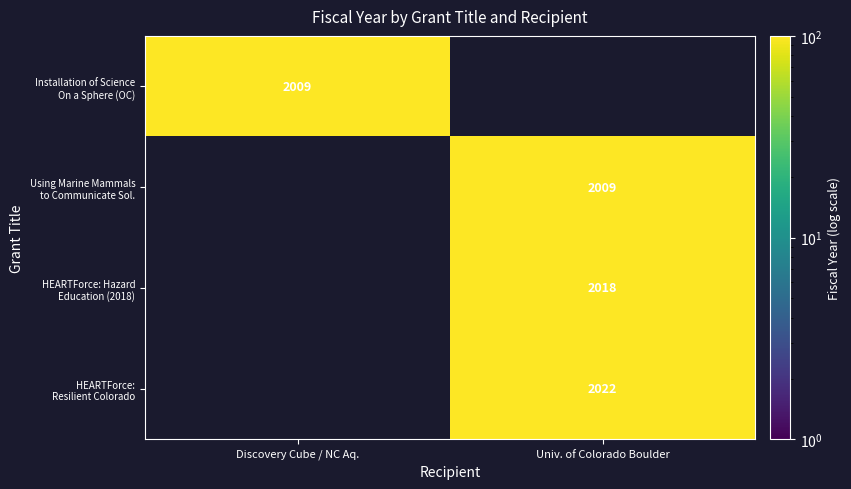

Which series has the largest total across all categories?

HEARTForce: Resilient Colorado